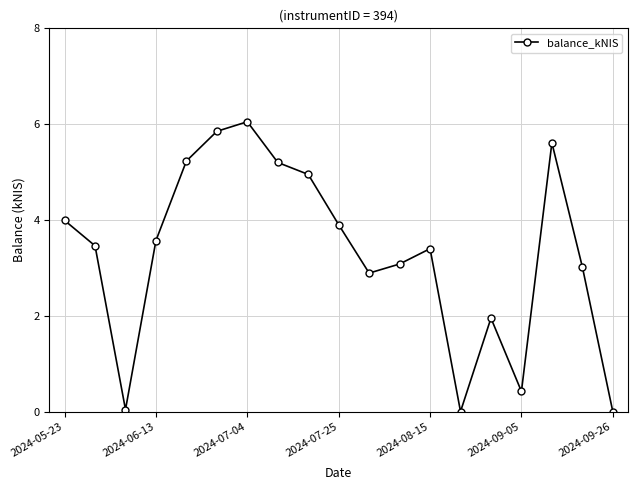

How many distinct data groups are displayed?

1